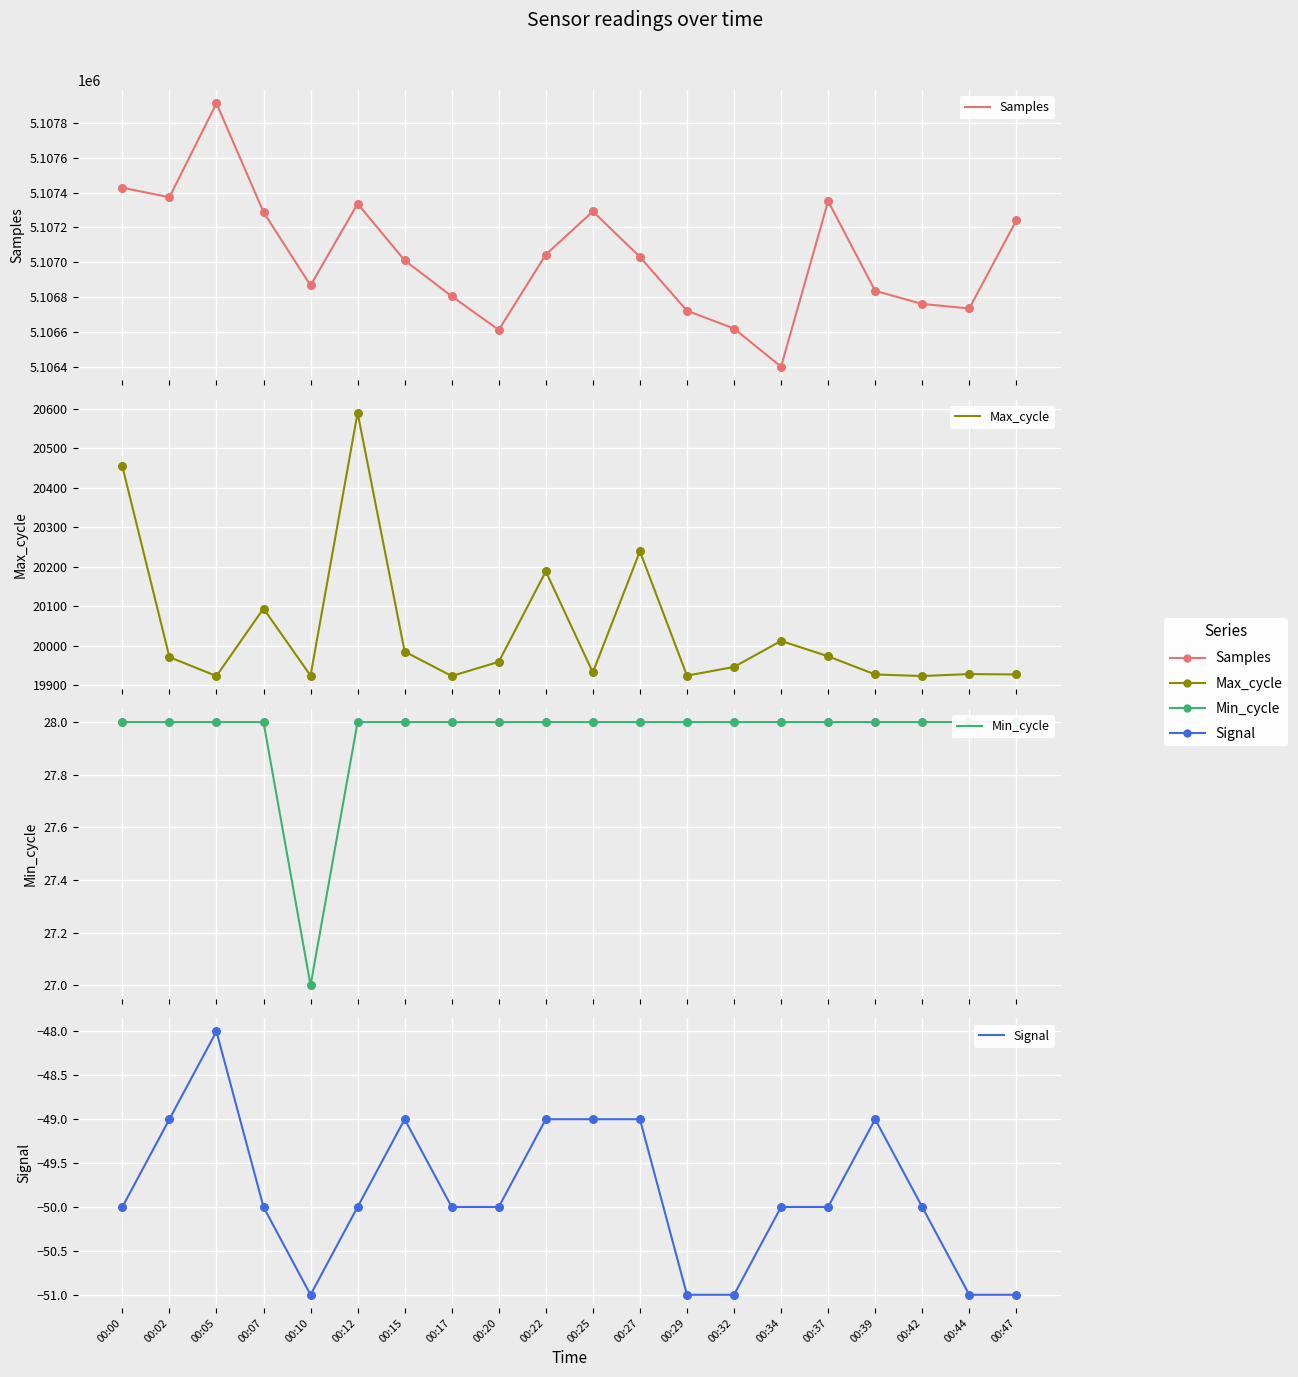

What are all the series names shown in the legend?

Samples, Max_cycle, Min_cycle, Signal